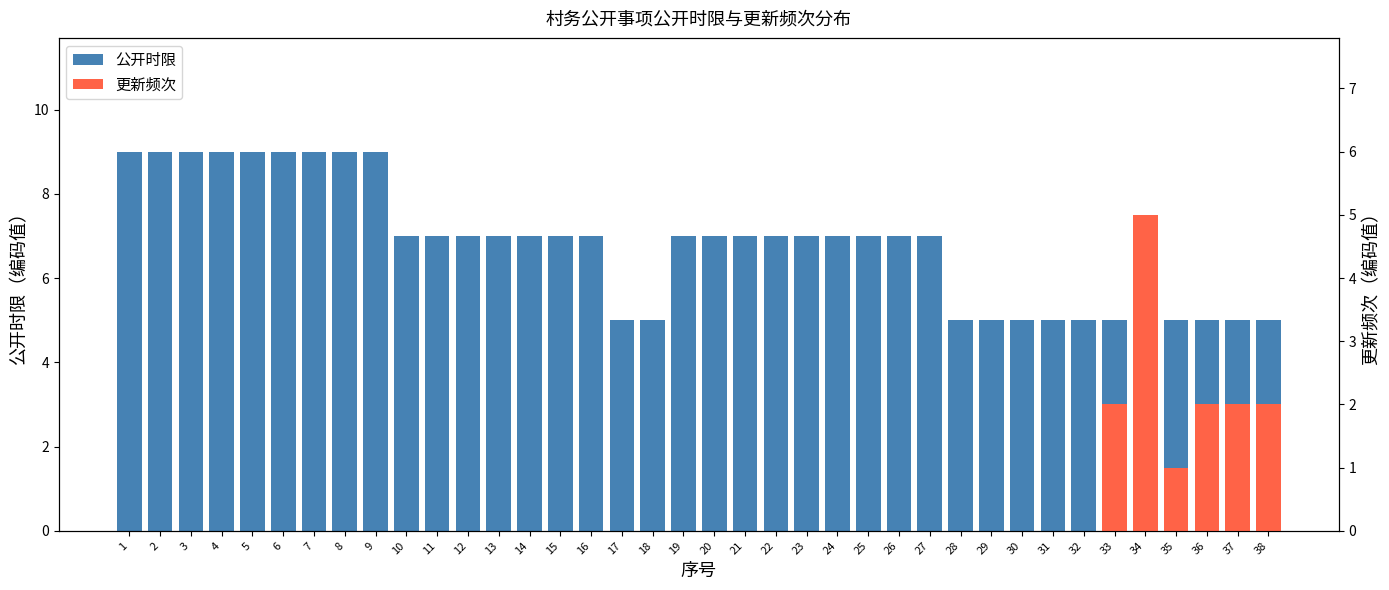

Where is the data nearest to the value 7?

10